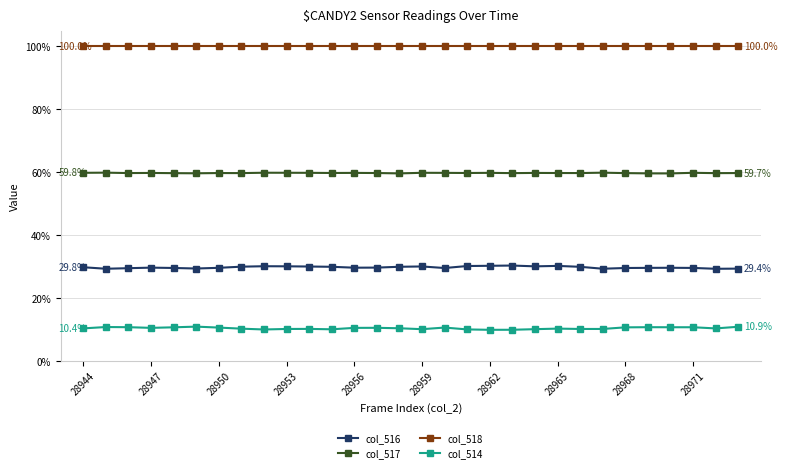

True or false: col_518 and col_516 intersect in this chart.

False